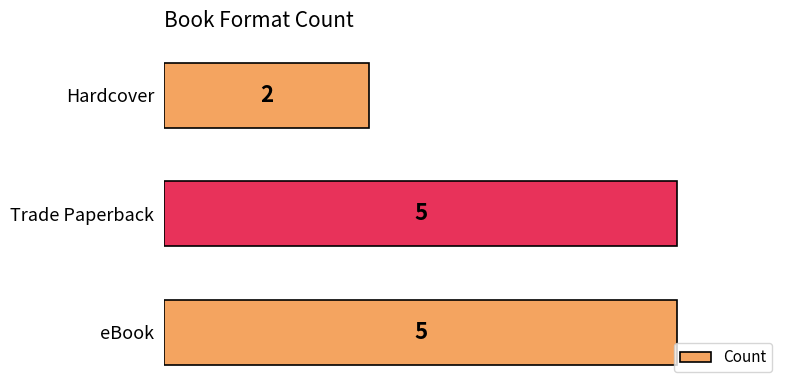

What is the difference between the values at Hardcover and eBook?

3